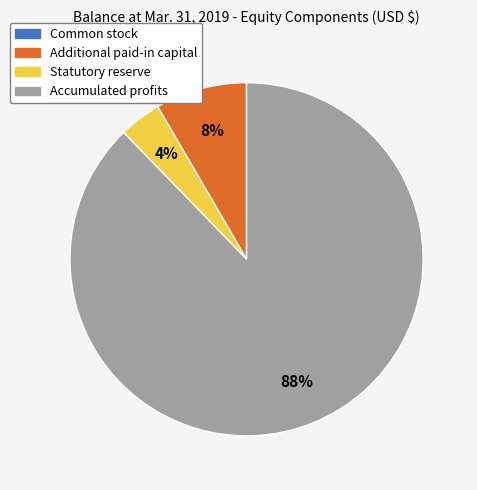

What is the largest slice in the pie chart?

Accumulated profits